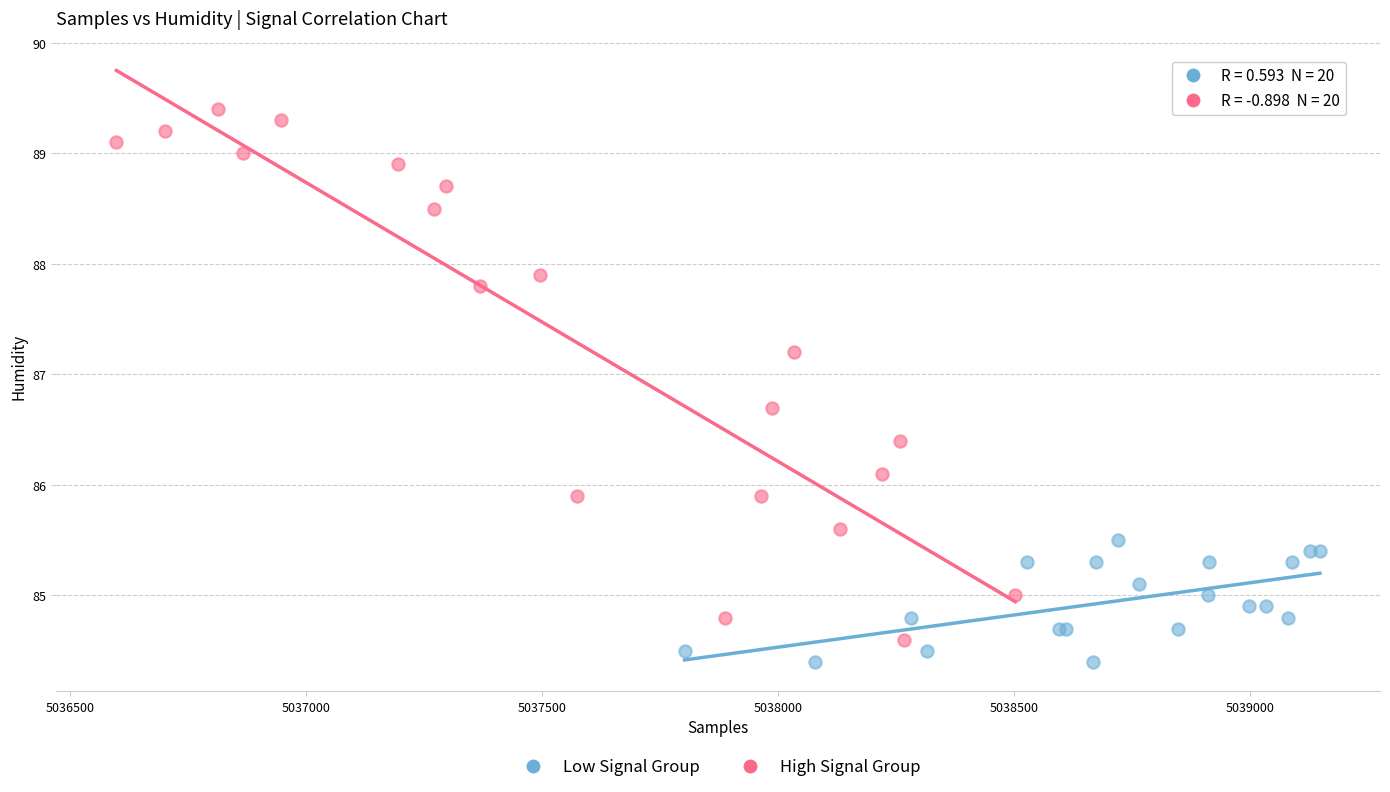

Which series reaches the minimum Y coordinate?

Low Signal Group